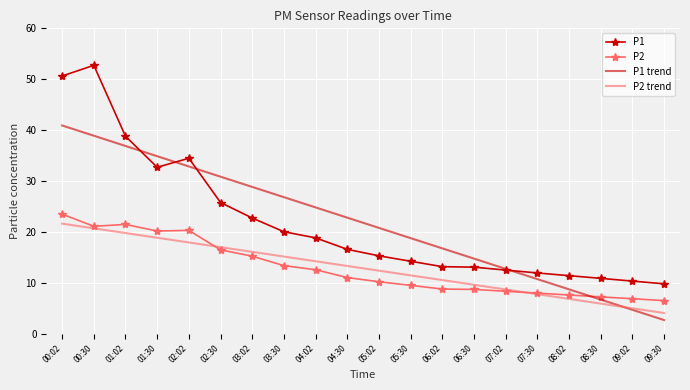

What is the sum of the P2 trend values at 06:02 and 08:30?

16.4